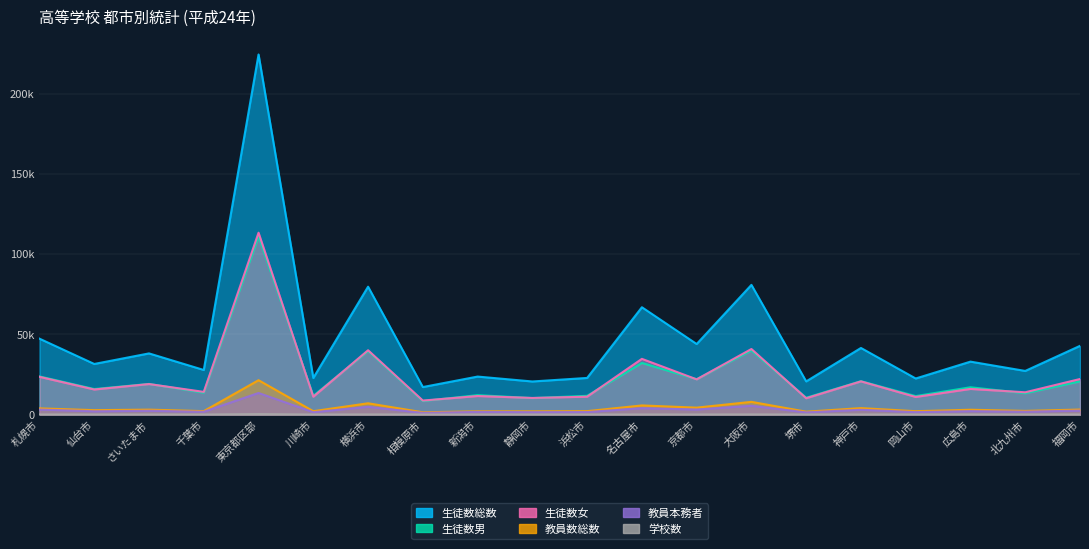

Between 相模原市 and 堺市, which is larger?

堺市